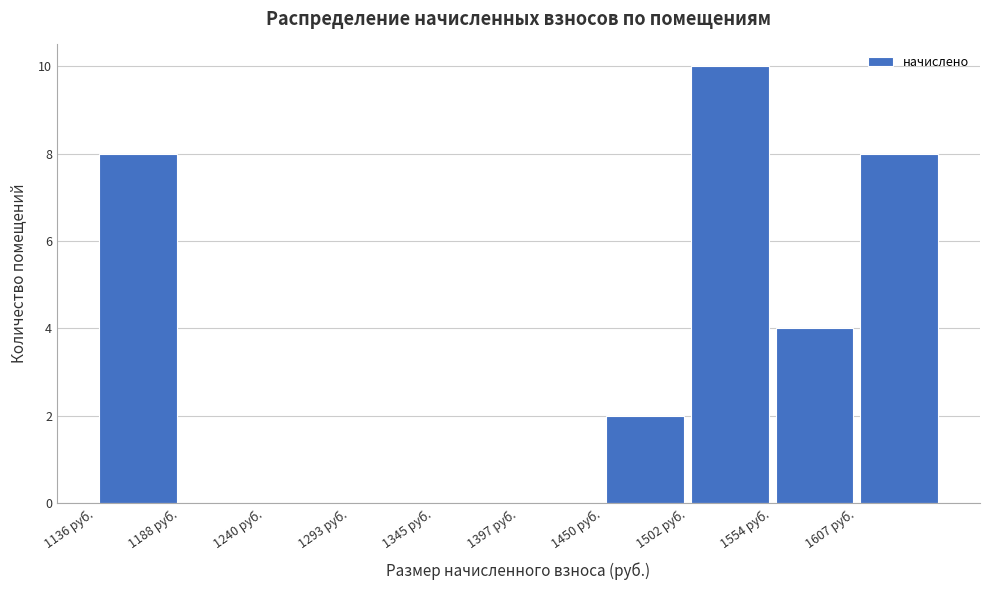

How tall is the bar that spans 1450 to 1500 on the x-axis? Neither the bar edges nor the heights are printed on the chart, so give them approximately, as read against the axes.

2